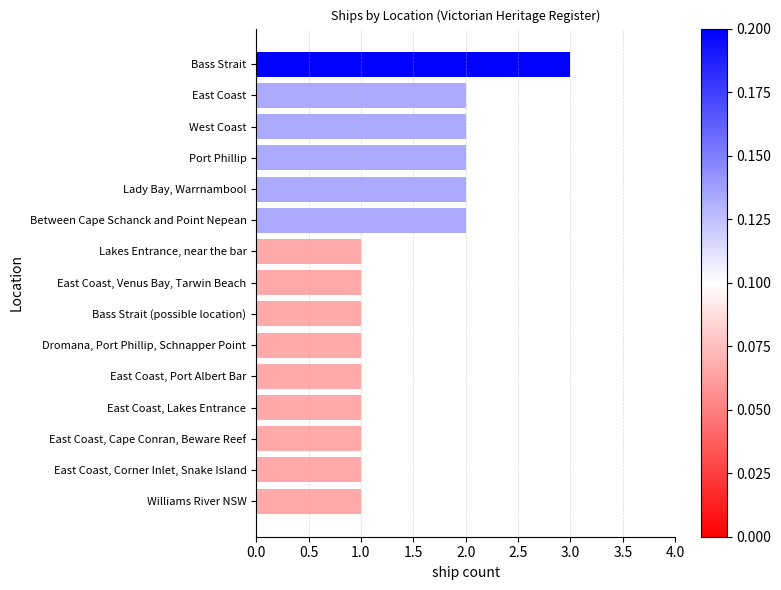

What is the greatest value displayed?

3